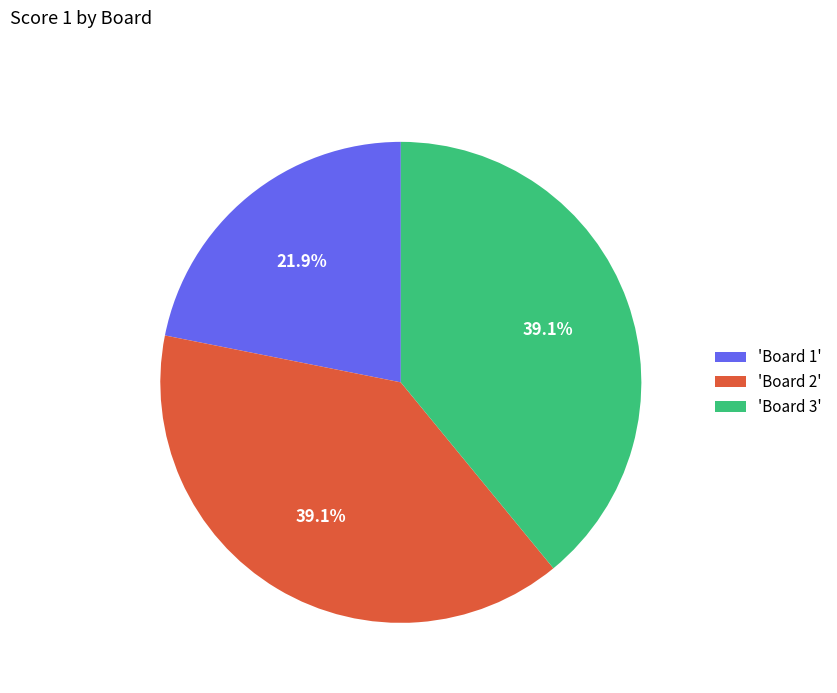

Which slice is the smallest?

'Board 1'